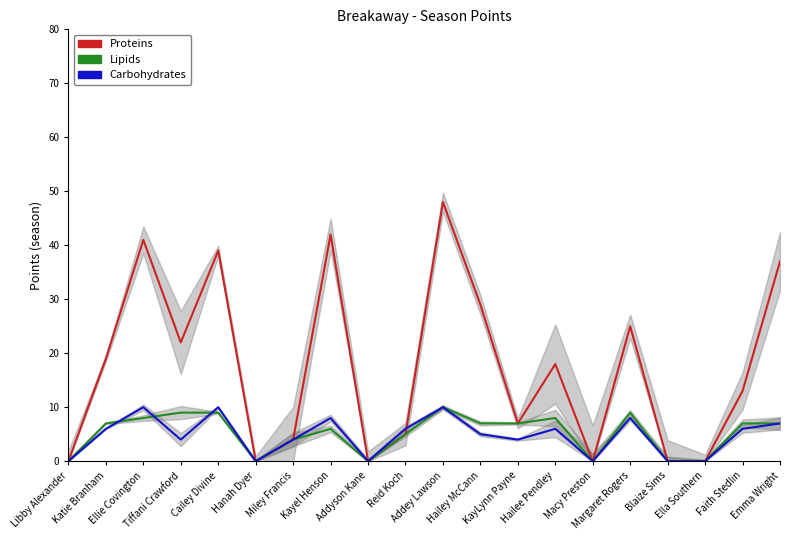

What is the maximum value for Proteins?

48